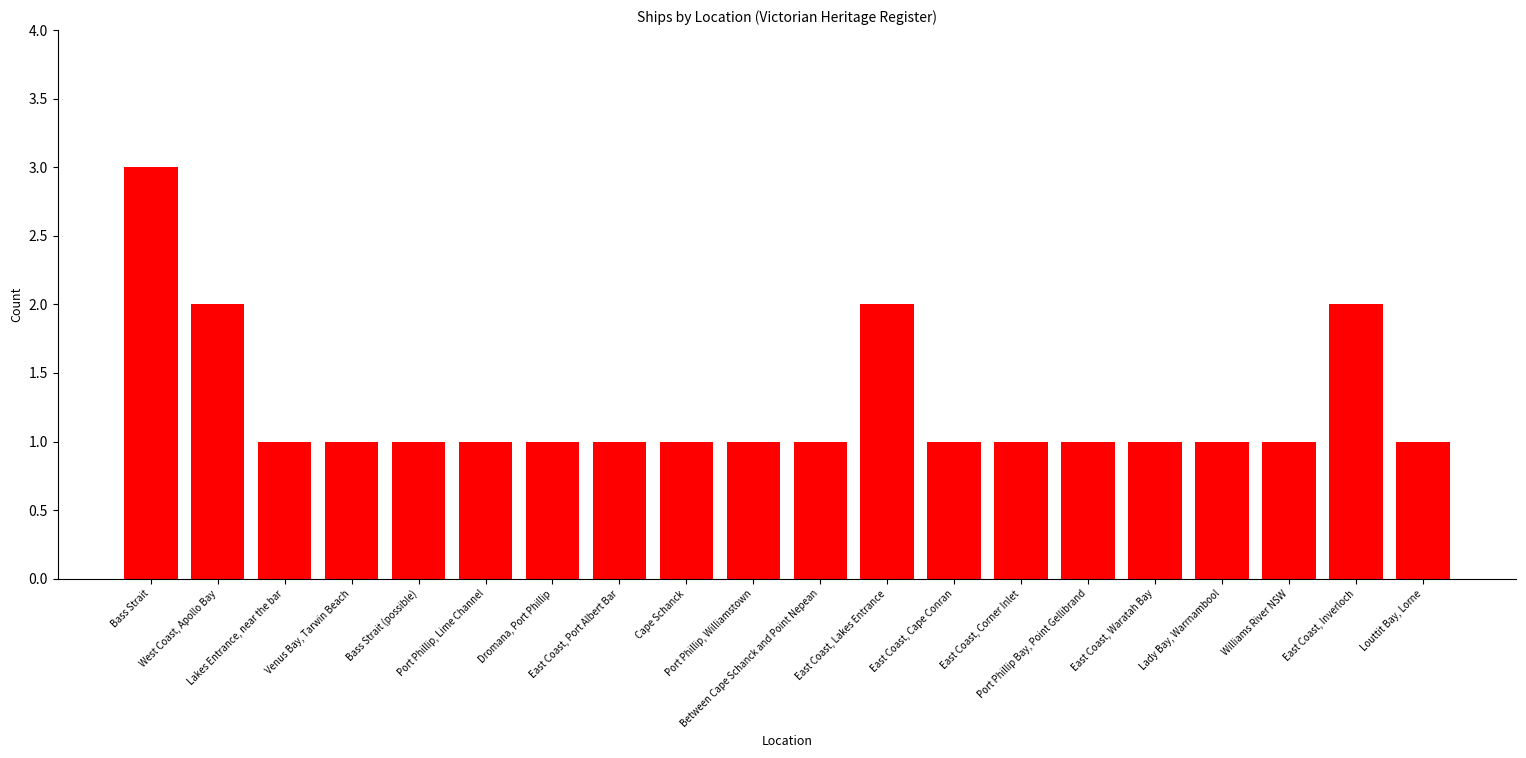

Reading right to left, transcribe all the data shown in this chart.

1	2	1	1	1	1	1	1	2	1	1	1	1	1	1	1	1	1	2	3